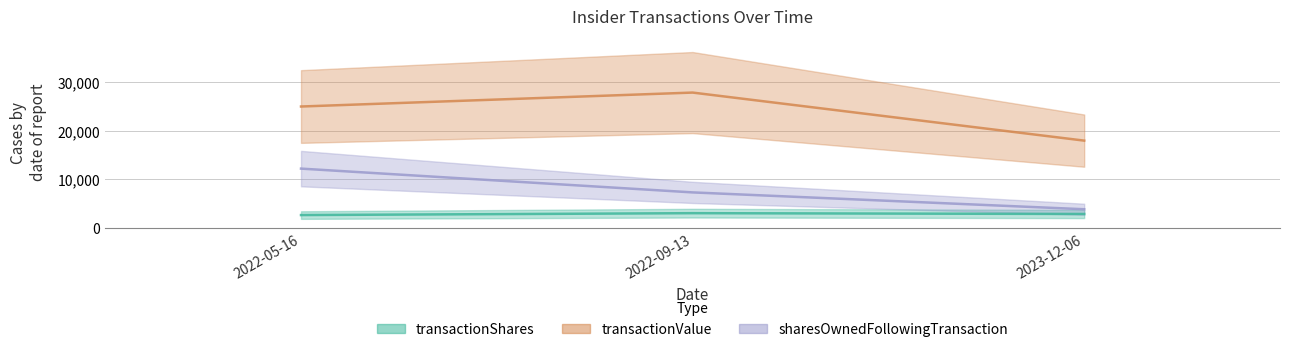

What position from the left is 2023-12-06?

3